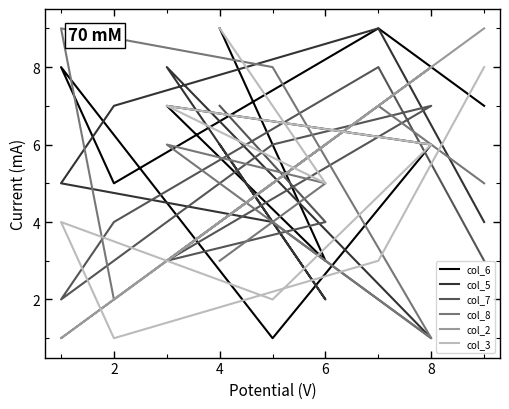

Which series has the largest total across all categories?

col_6